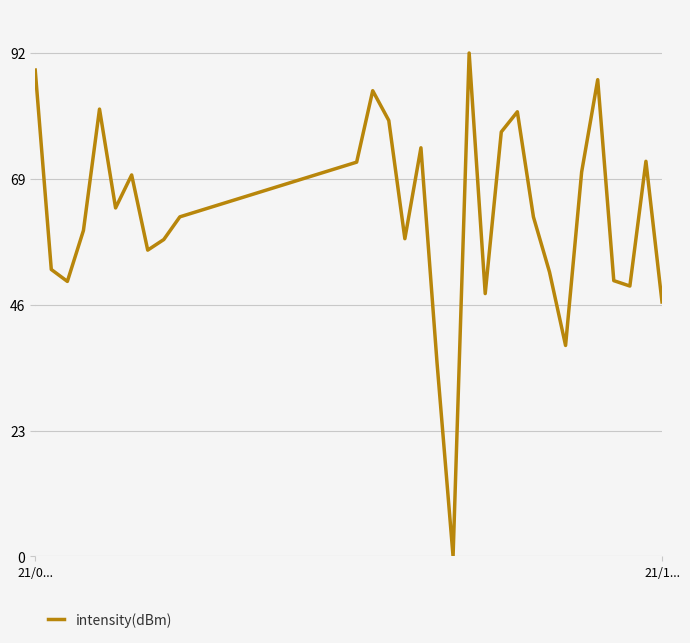

What is the greatest value displayed?

92.0